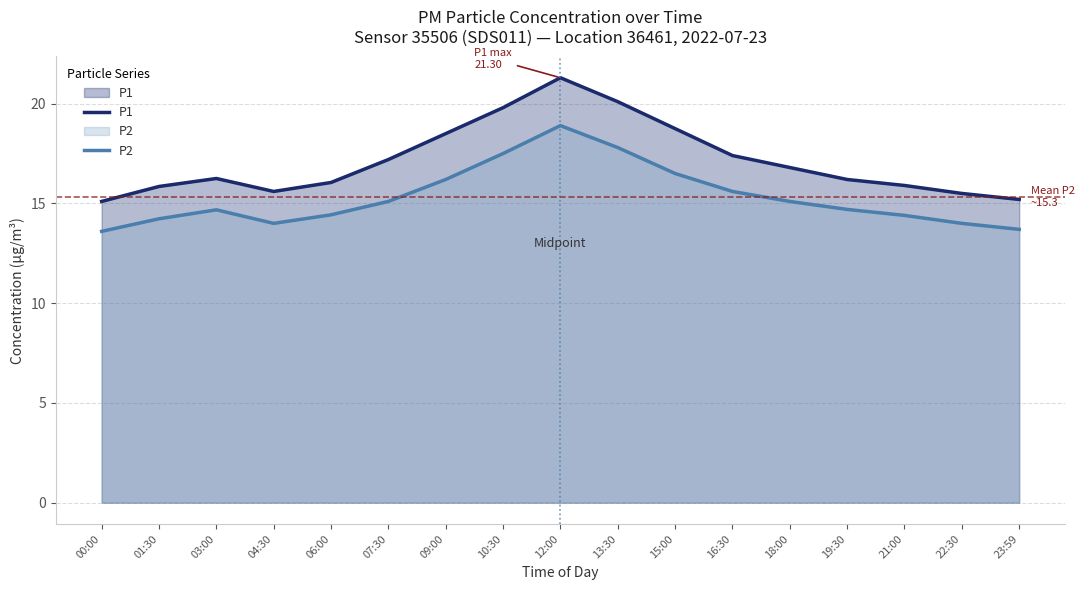

What is the label of the 14th point from the right?

04:30